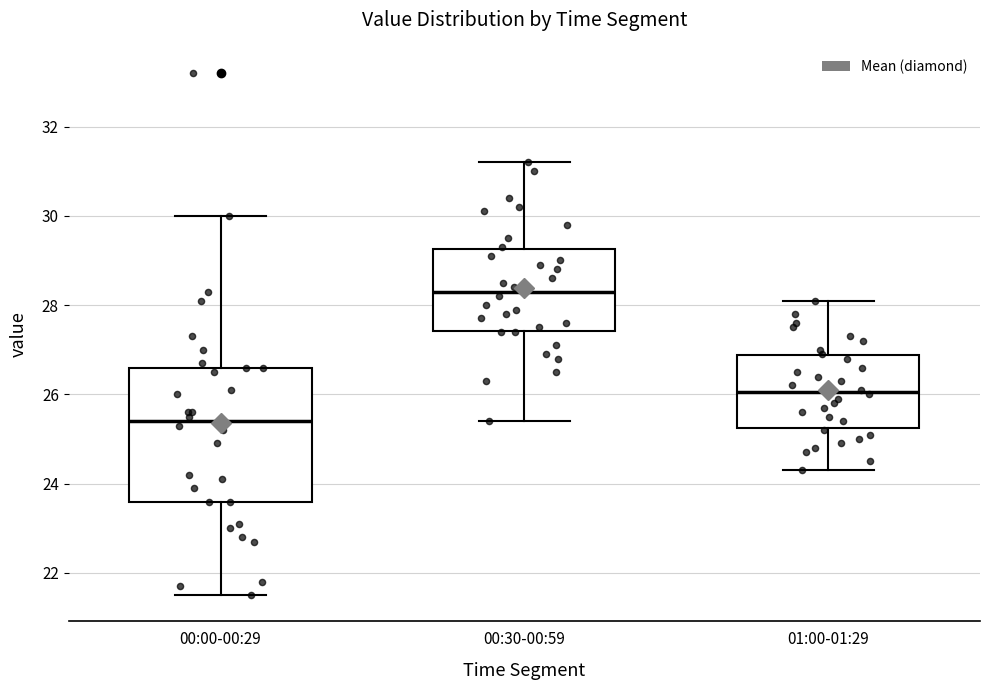

Which box's median line is the lowest?

00:00-00:29